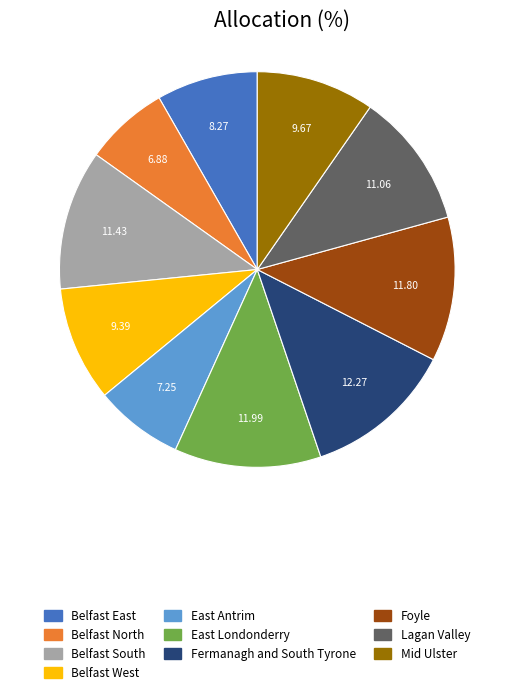

Is it true that Belfast East is 8% of the pie?

True